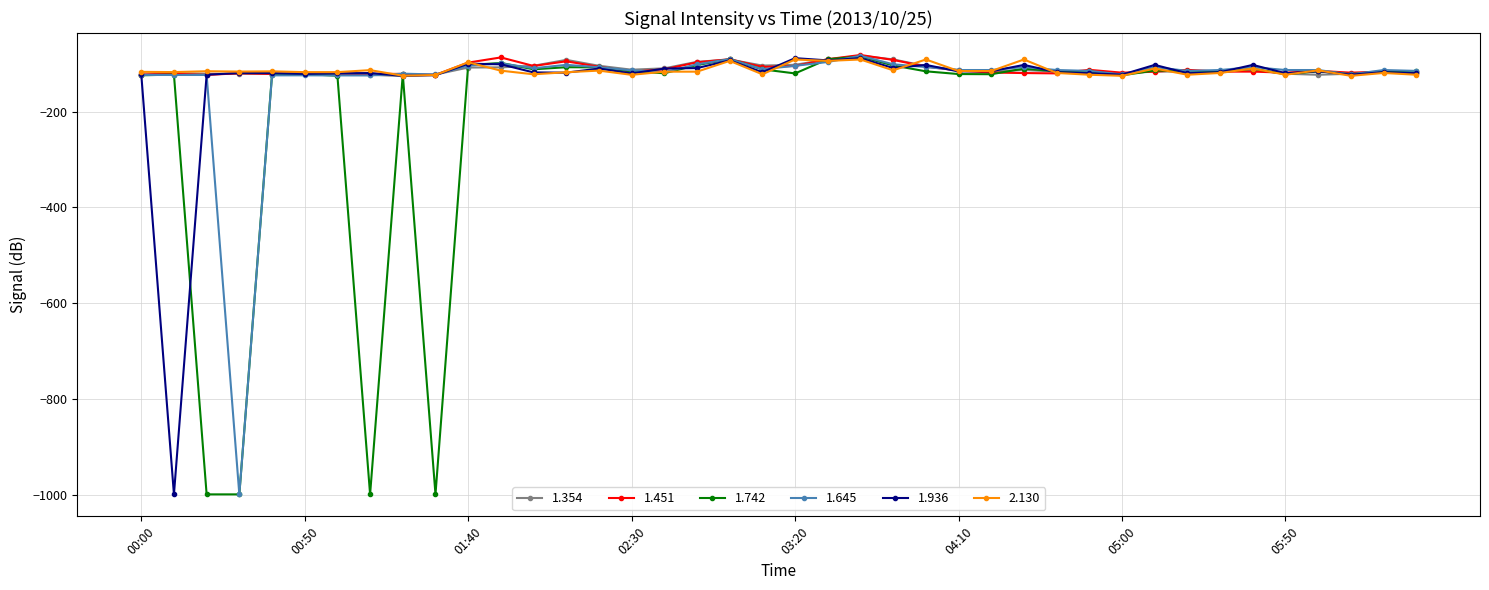

True or false: 1.645 has more than 1 interior local peaks.

True